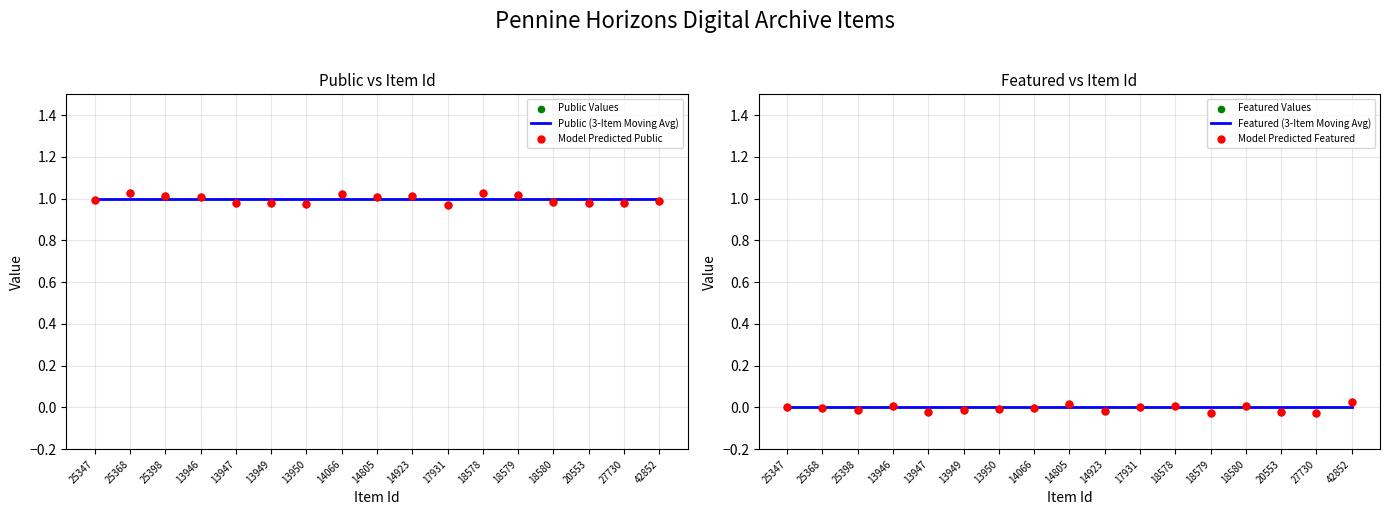

What is the total value across all series at 18580?

3.0